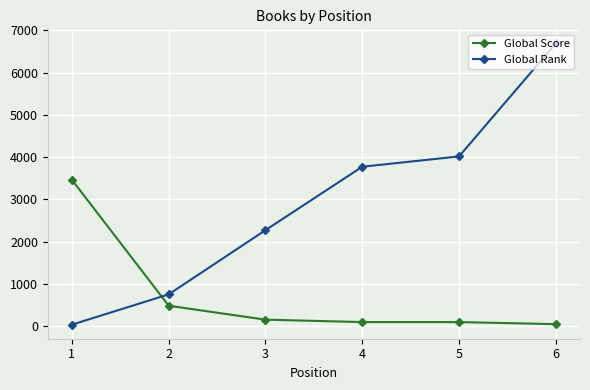

List the series in order of their overall mean, highest first.

Global Rank, Global Score